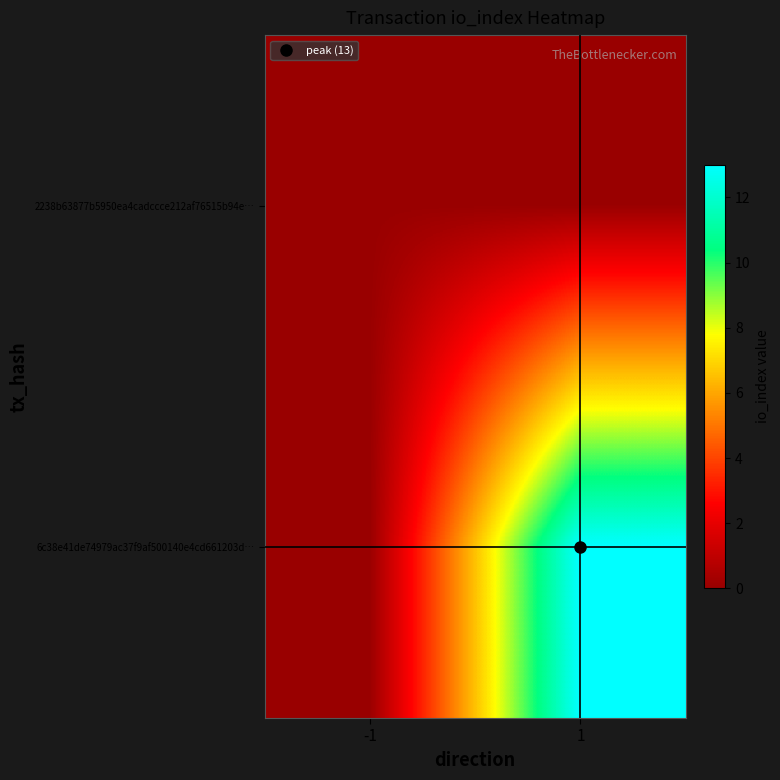

At how many categories does at least one series exceed 7?

1